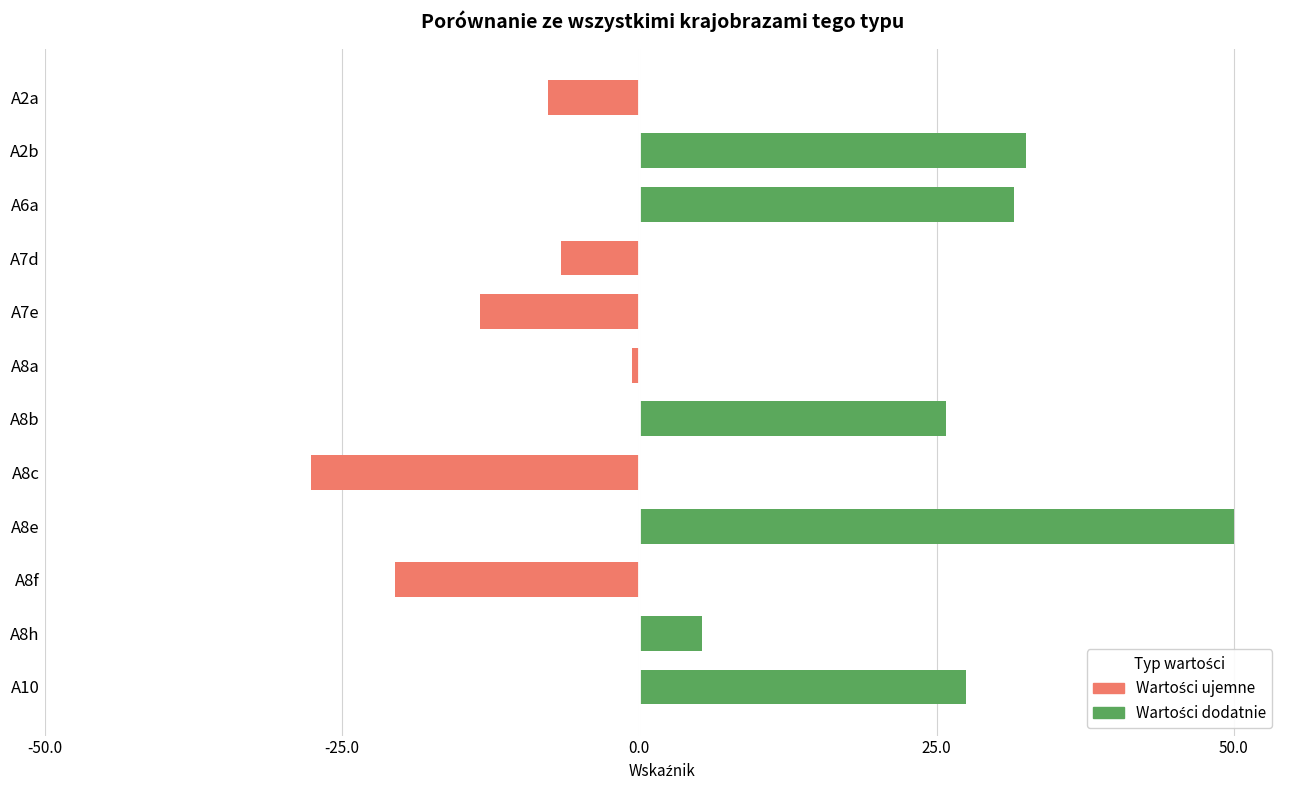

How many groups of bars are there?

12